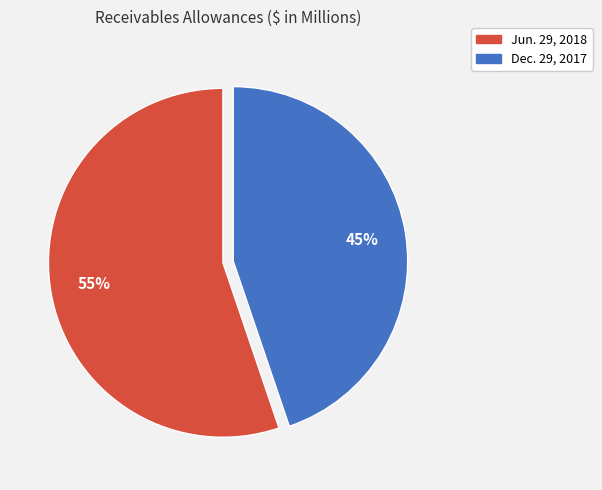

Count the number of slices in the pie.

2